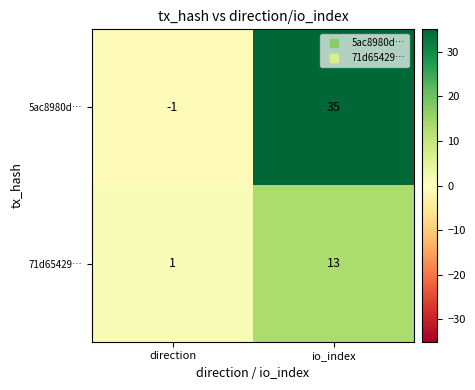

Reading right to left, what are all the values shown in this chart?

5ac8980d…: 35	-1
71d65429…: 13	1